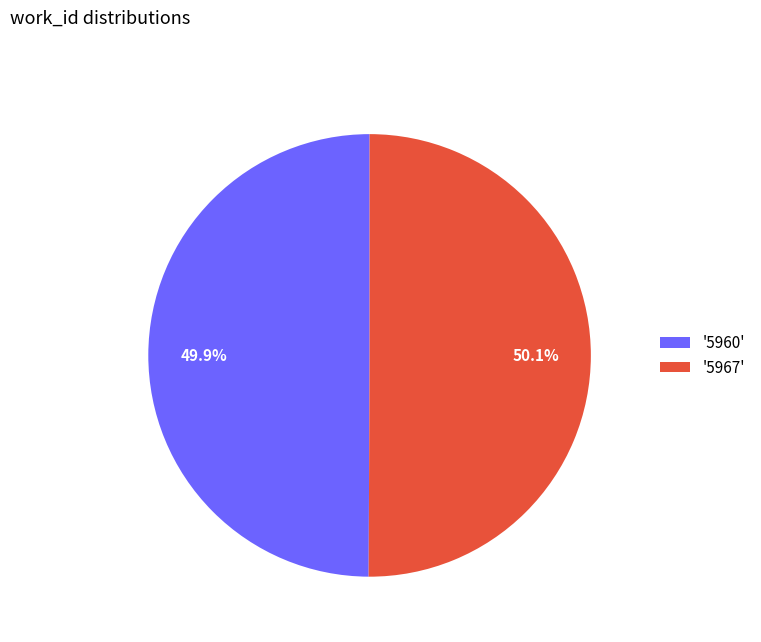

Is there any slice that represents more than half of the pie?

Yes